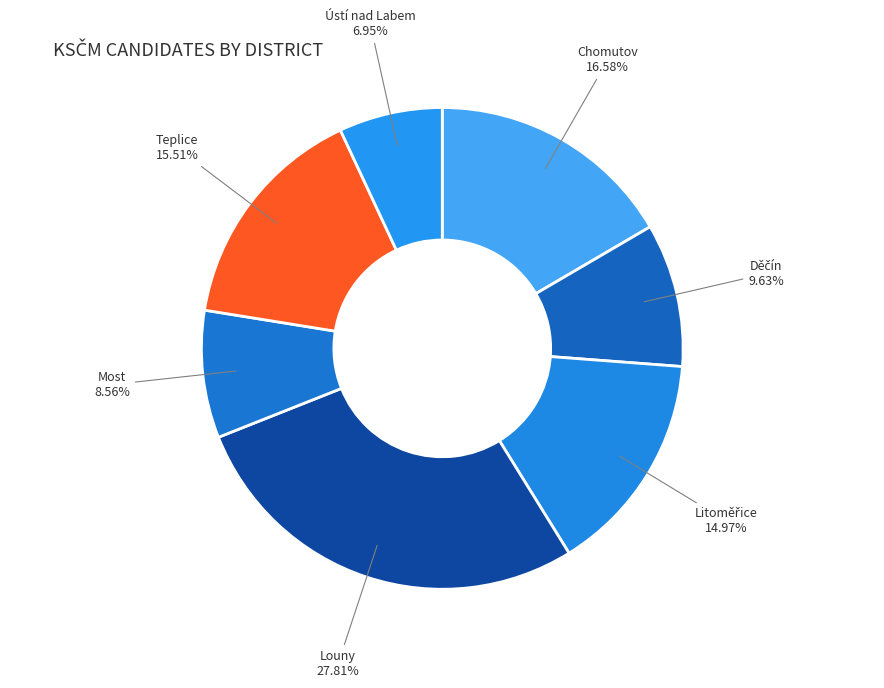

Which has a higher value, Teplice or Louny?

Louny